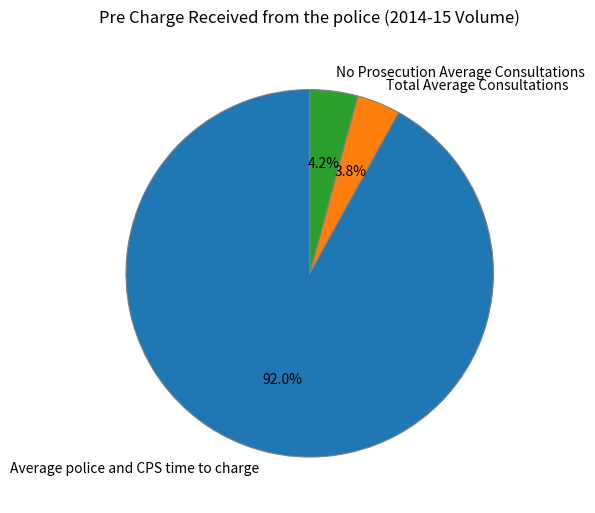

The Total Average Consultations slice represents 18% of the pie. True or false?

False